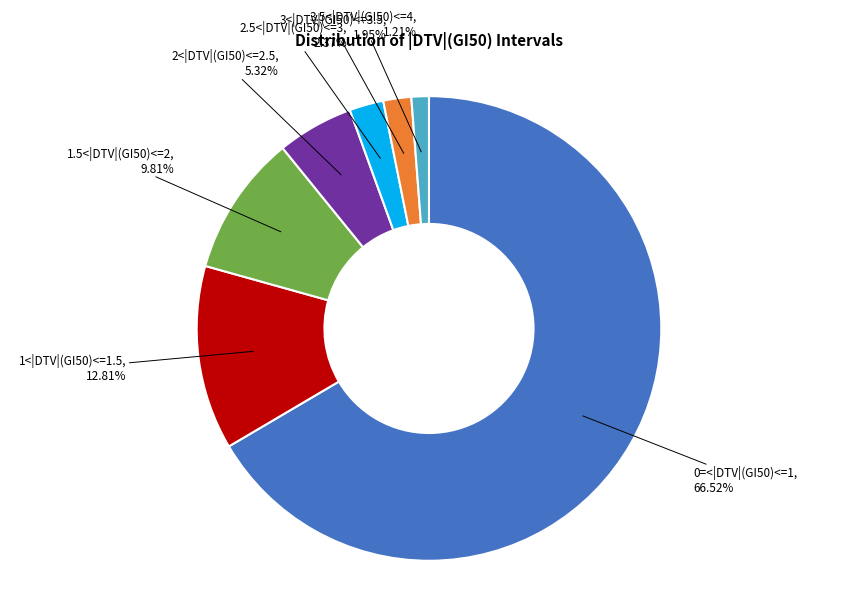

Does any single category account for the majority?

Yes